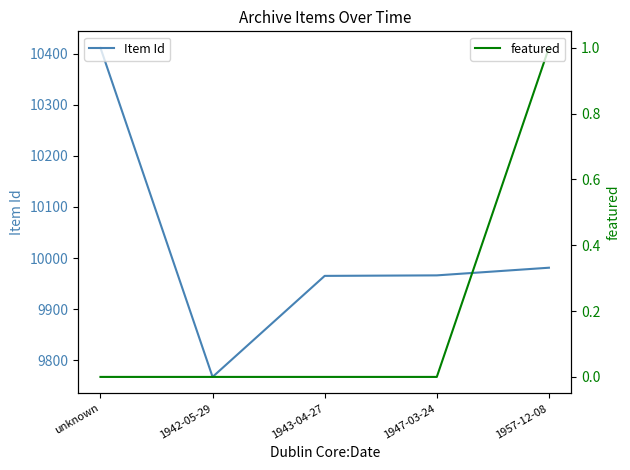

What is the sum of all Item Id values?

50091